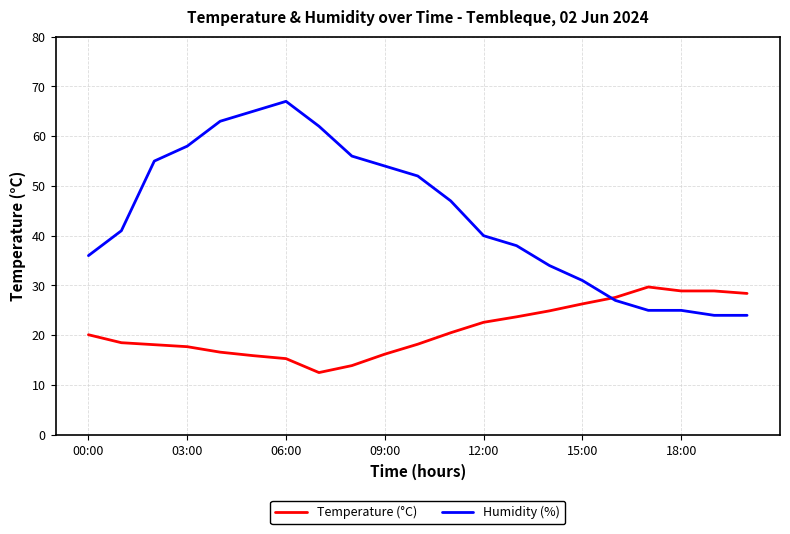

Which series has the largest total across all categories?

Humidity (%)